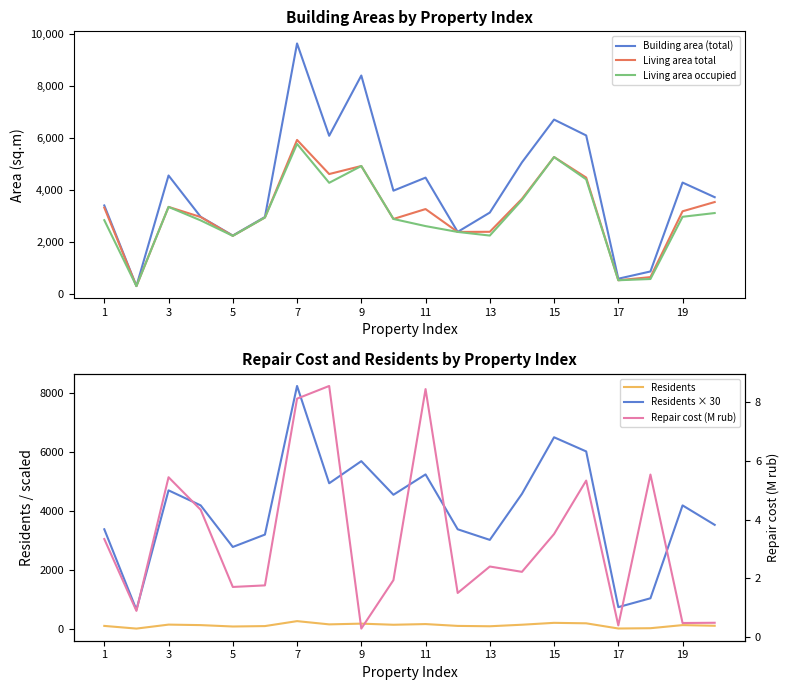

True or false: Residents × 30 and Living area occupied intersect in this chart.

False